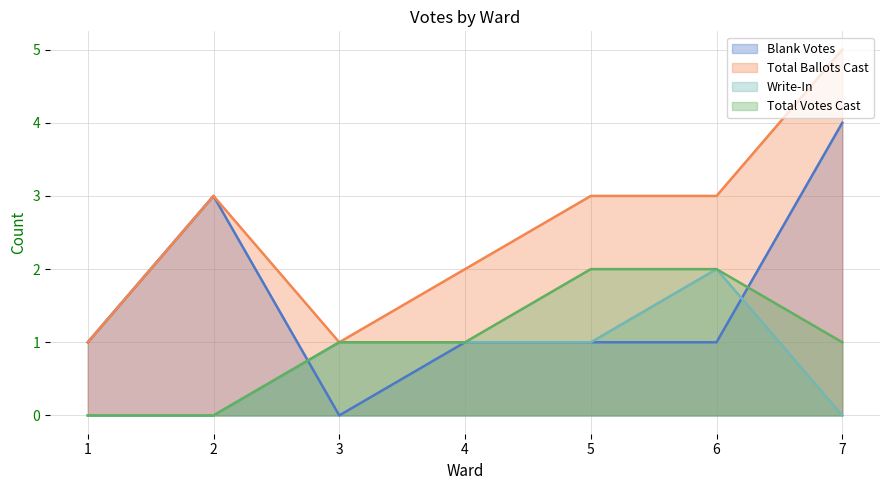

Reading left to right, what are all the values shown in this chart?

Blank Votes: 1=1	2=3	3=0	4=1	5=1	6=1	7=4
Total Ballots Cast: 1=1	2=3	3=1	4=2	5=3	6=3	7=5
Write-In: 1=0	2=0	3=1	4=1	5=1	6=2	7=0
Total Votes Cast: 1=0	2=0	3=1	4=1	5=2	6=2	7=1